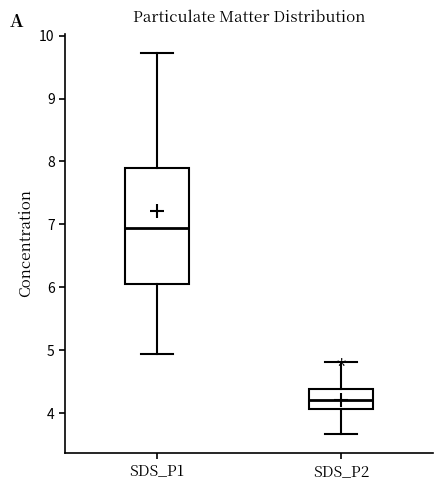

Where is the lower edge of the box for SDS_P2 on the y-axis? The values are not printed on the chart, so give them approximately, as read against the axis.

4.1